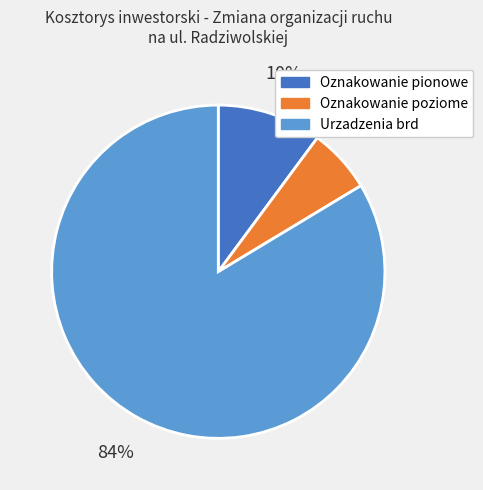

How many segments does this pie chart have?

3